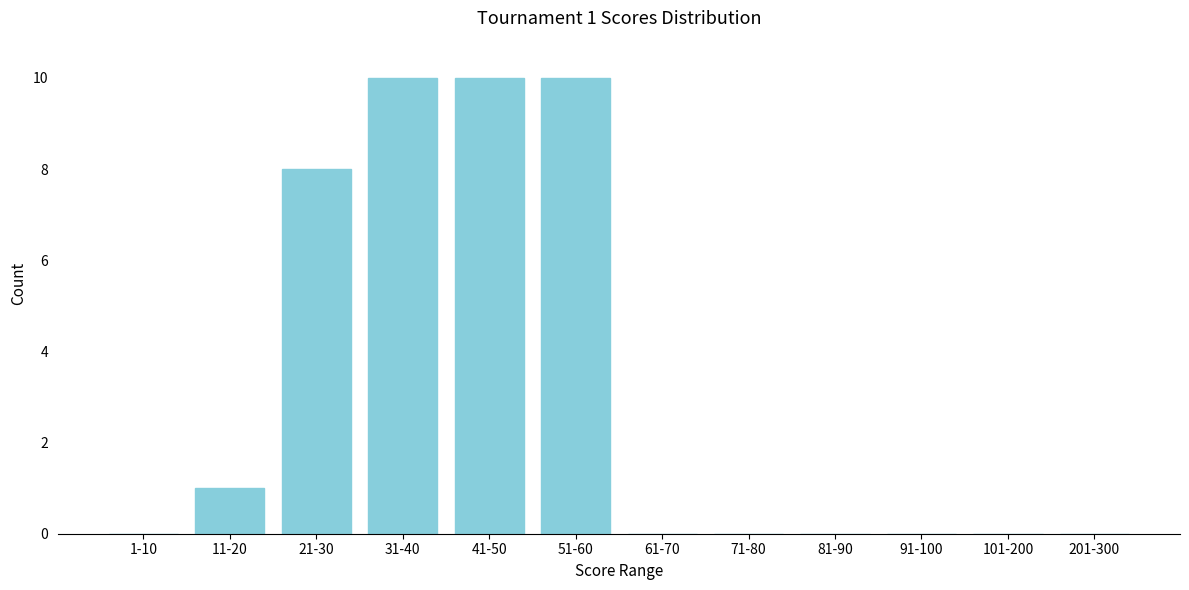

Reading left to right, transcribe all the data shown in this chart.

1-10=0	11-20=1	21-30=8	31-40=10	41-50=10	51-60=10	61-70=0	71-80=0	81-90=0	91-100=0	101-200=0	201-300=0